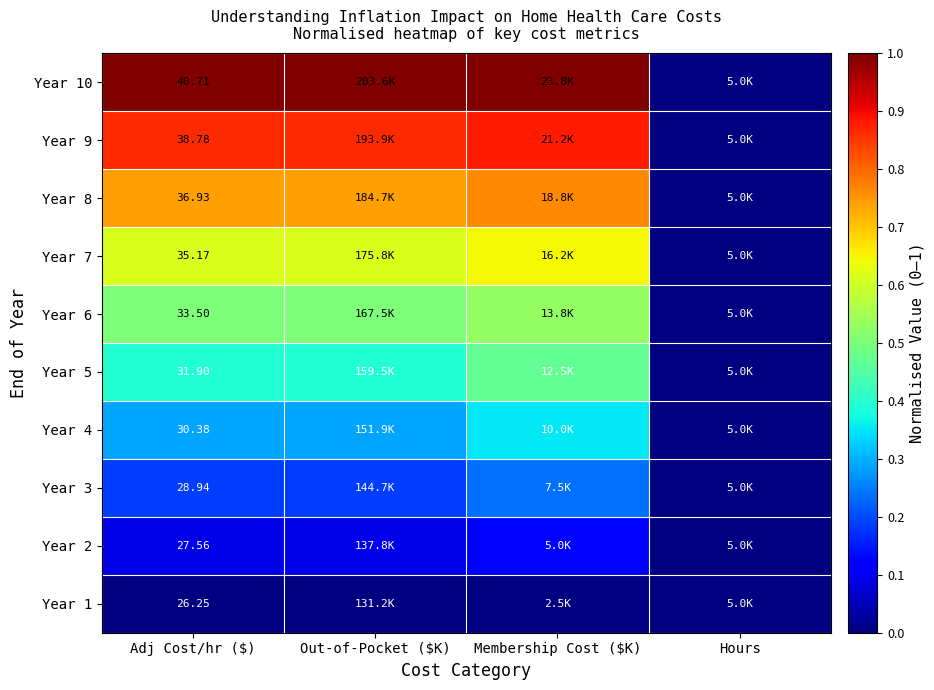

List the series in order of their peak value, highest first.

Year 10, Year 9, Year 8, Year 7, Year 6, Year 5, Year 4, Year 3, Year 2, Year 1